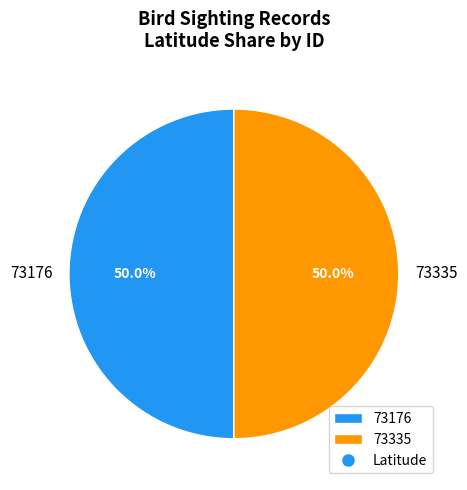

What is the ratio of the value at 73335 to the value at 73176?

1.0